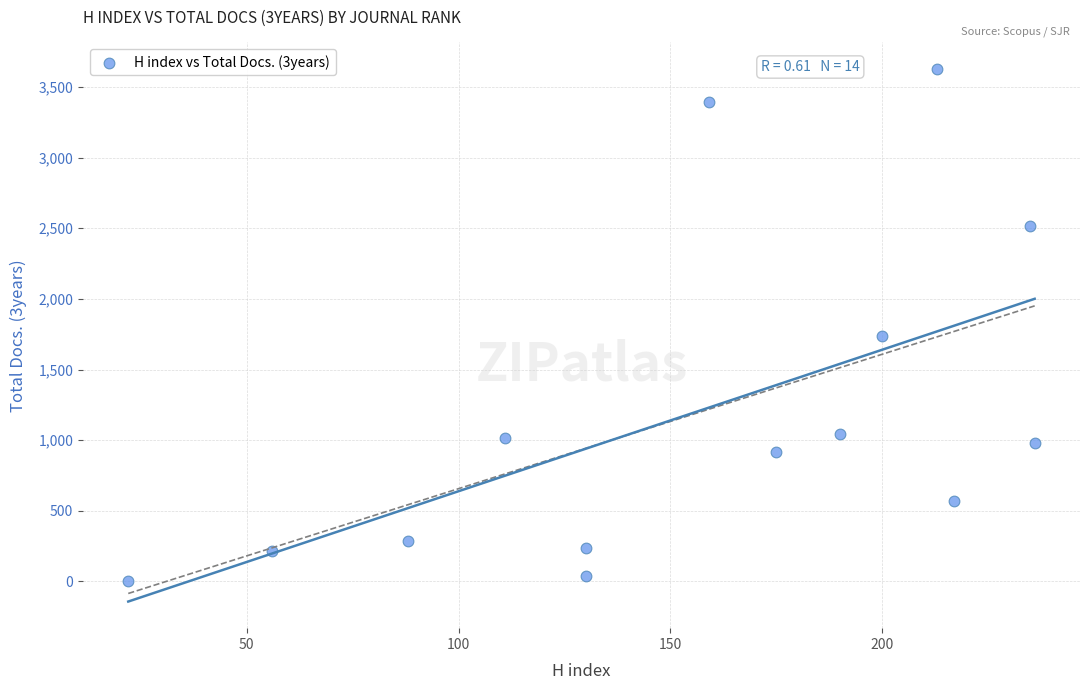

What is the range of X values (max minus min)?

214